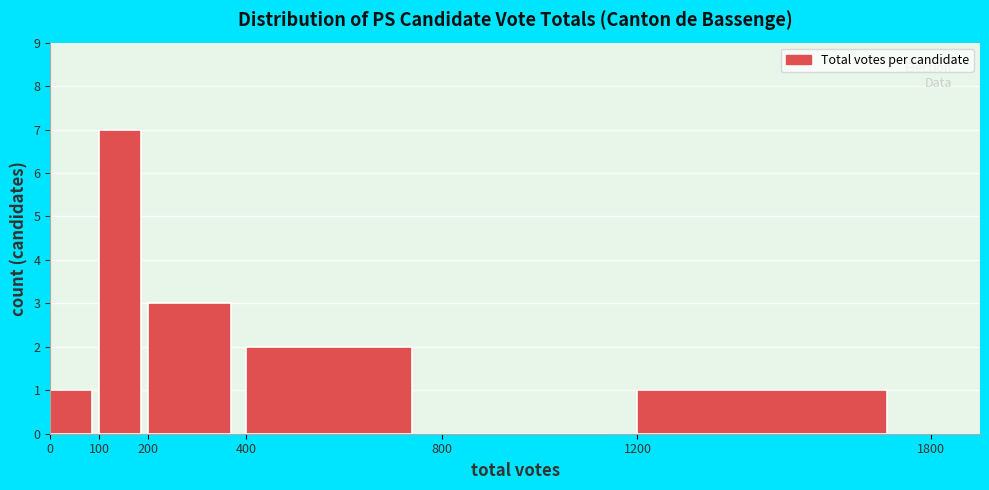

Reading left to right, transcribe this chart: for each bar, give the range it covers on the x-axis and its height. The values are not printed on the chart, so give them approximately, as read against the axis.

0 to 100: 1
100 to 200: 7
200 to 400: 3
400 to 800: 2
800 to 1200: 0
1200 to 1800: 1